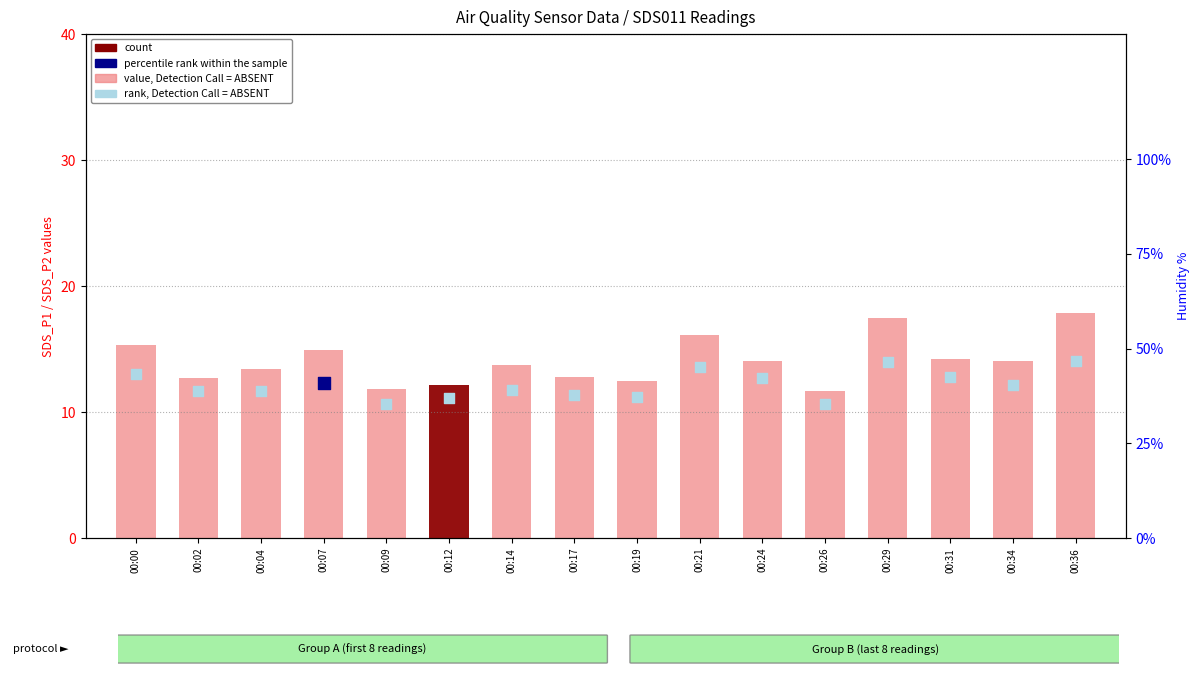

At which category is the sum across all series the highest?

00:36